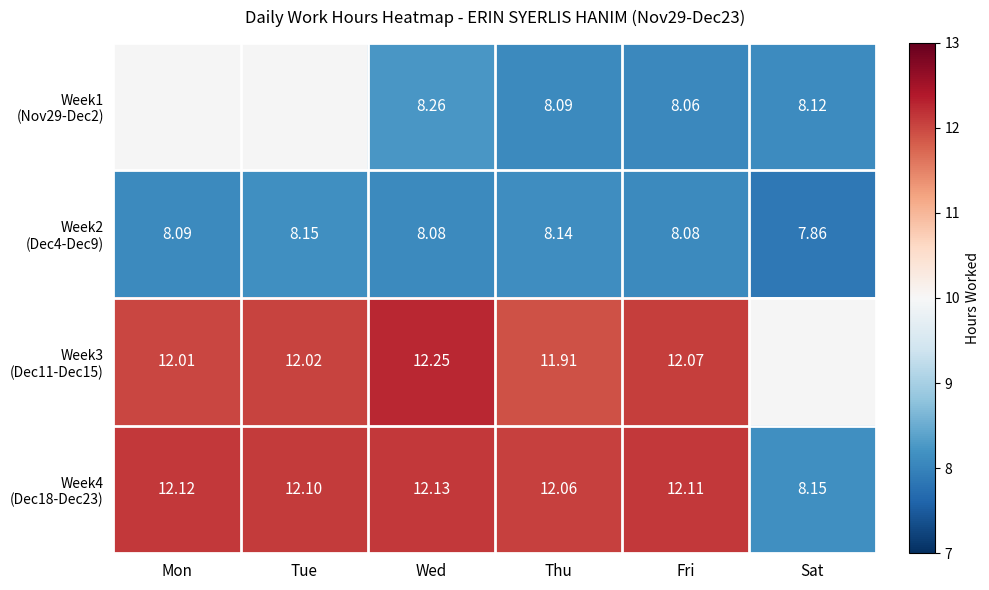

Which category has the lowest value across all series?

Sat